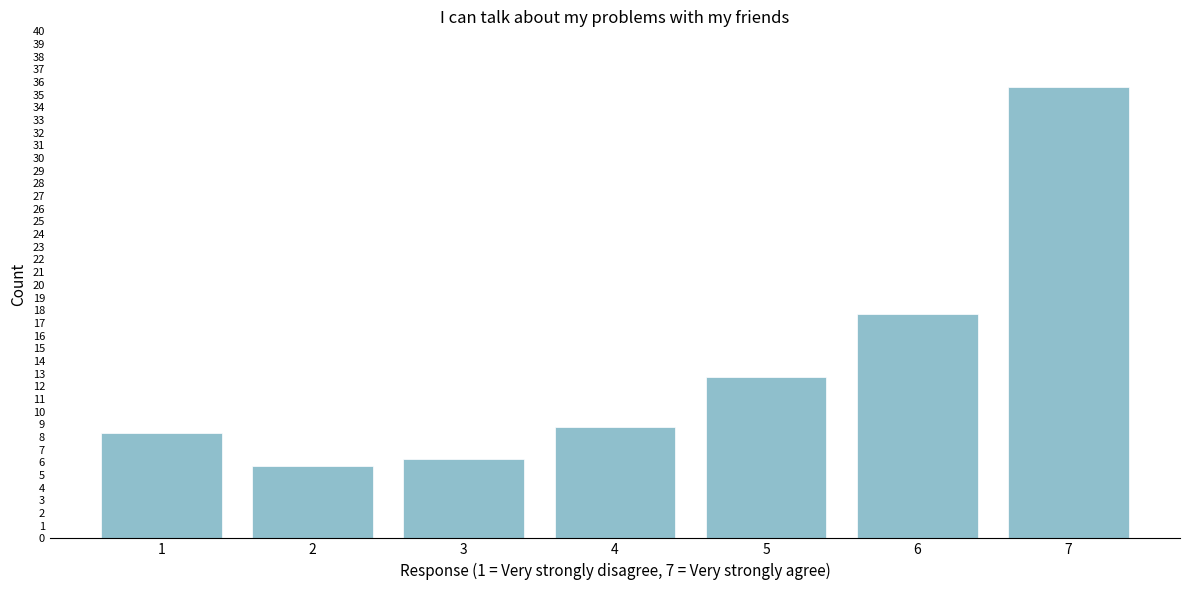

Reading right to left, what are all the values shown in this chart?

7=35.6	6=17.7	5=12.7	4=8.8	3=6.3	2=5.7	1=8.3